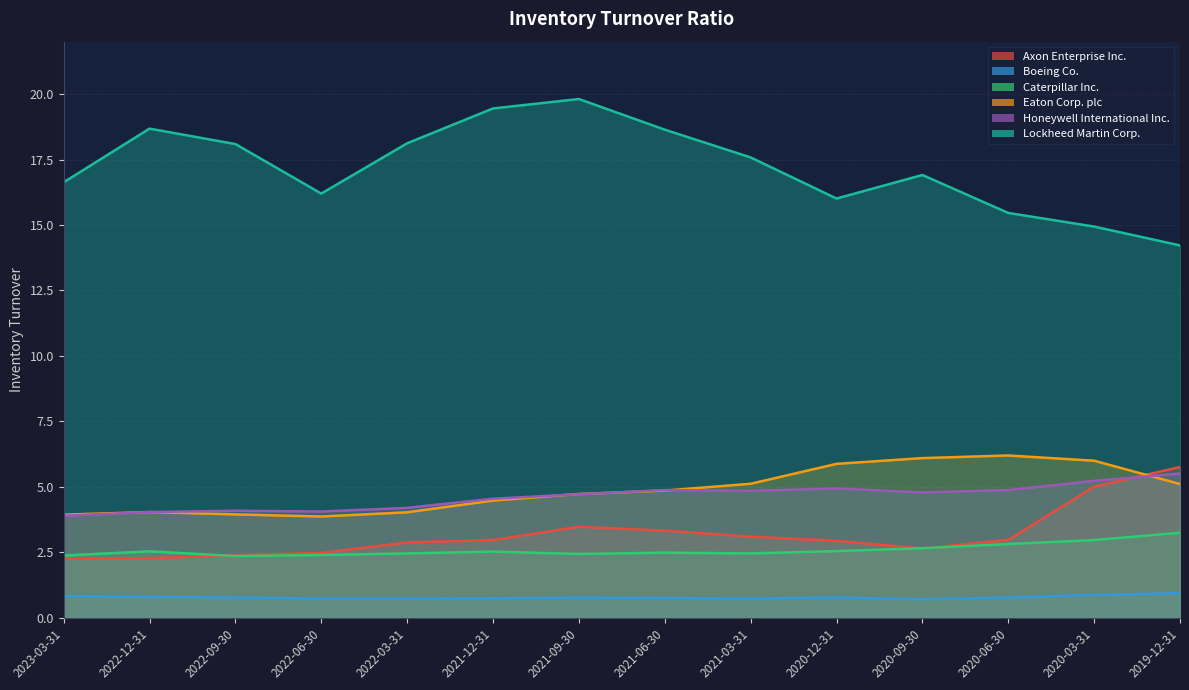

Which category has the highest value across all series?

2021-09-30